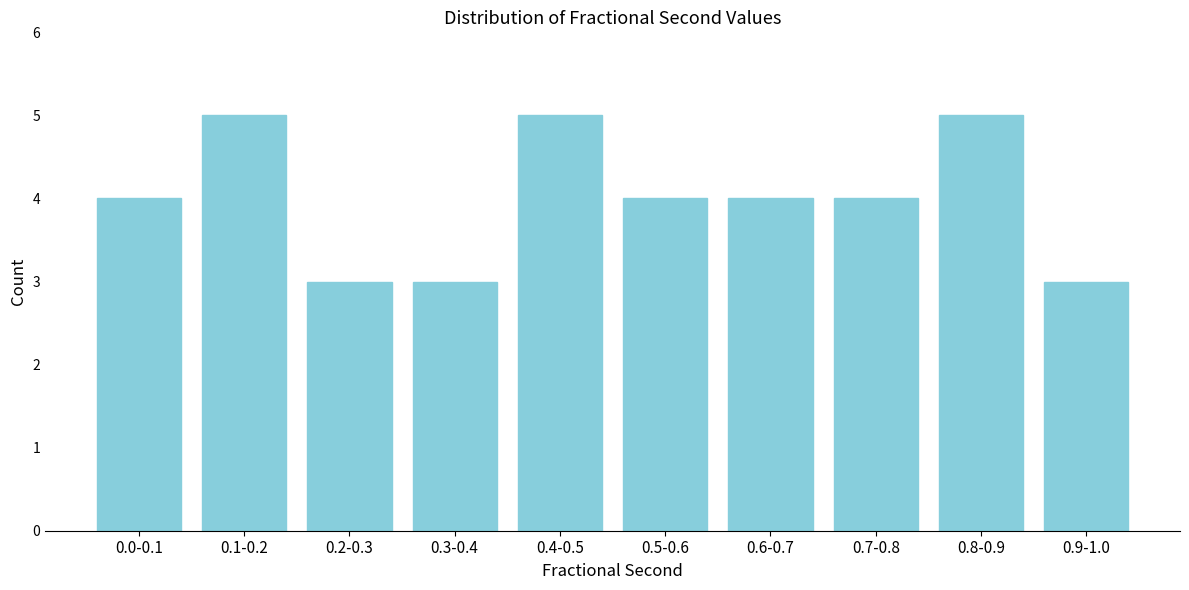

Reading right to left, extract all data points from this chart.

0.9-1.0=3	0.8-0.9=5	0.7-0.8=4	0.6-0.7=4	0.5-0.6=4	0.4-0.5=5	0.3-0.4=3	0.2-0.3=3	0.1-0.2=5	0.0-0.1=4